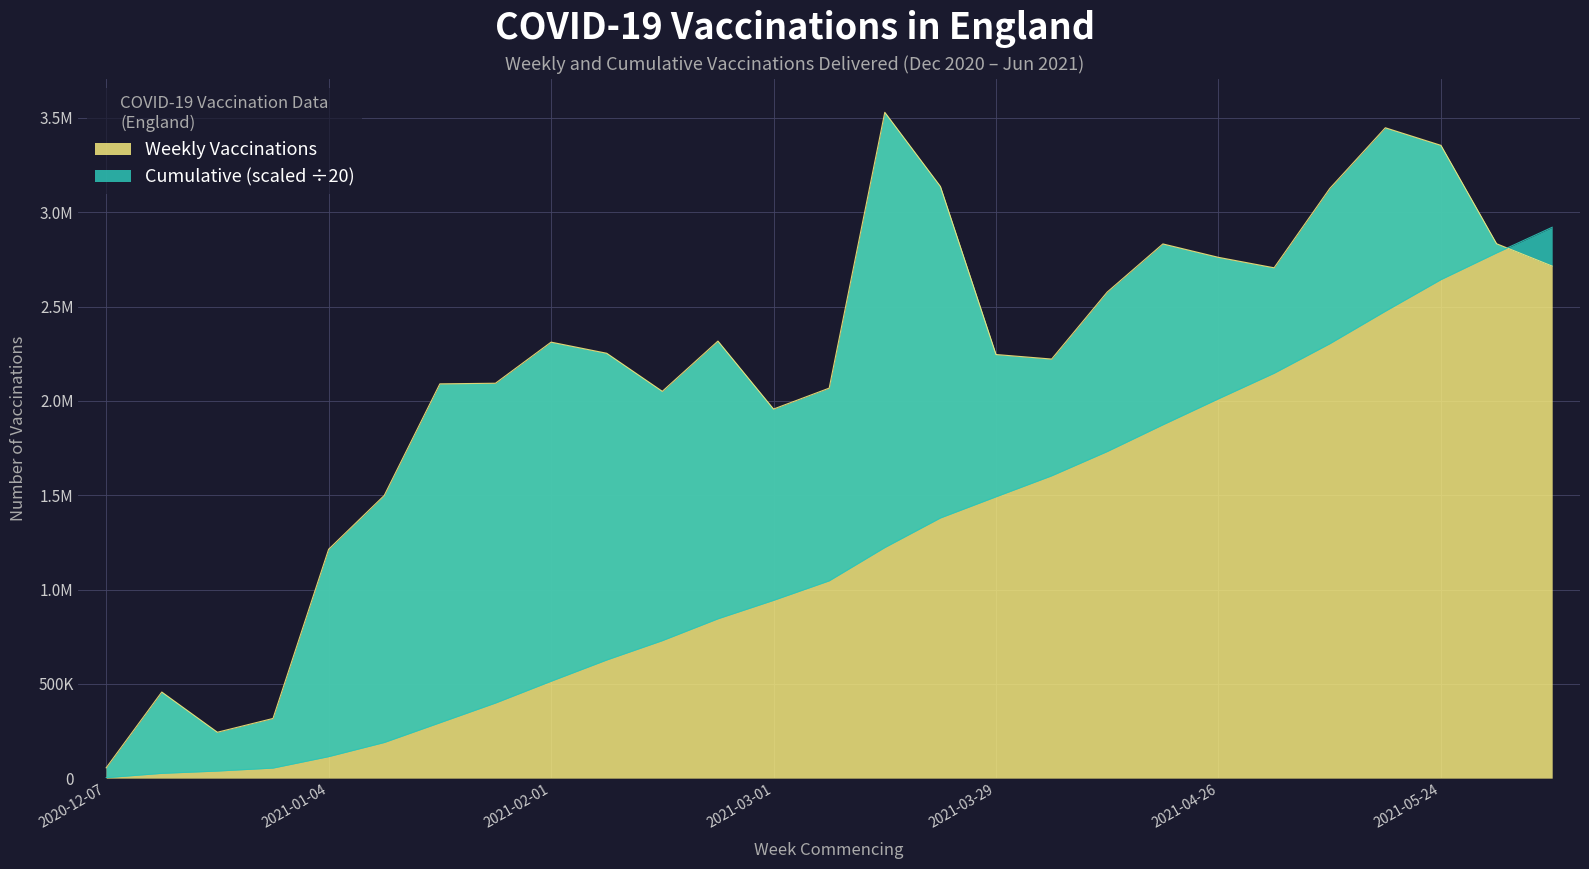

The value of Weekly Vaccinations at 2021-01-11 is 1498474.0. True or false?

True